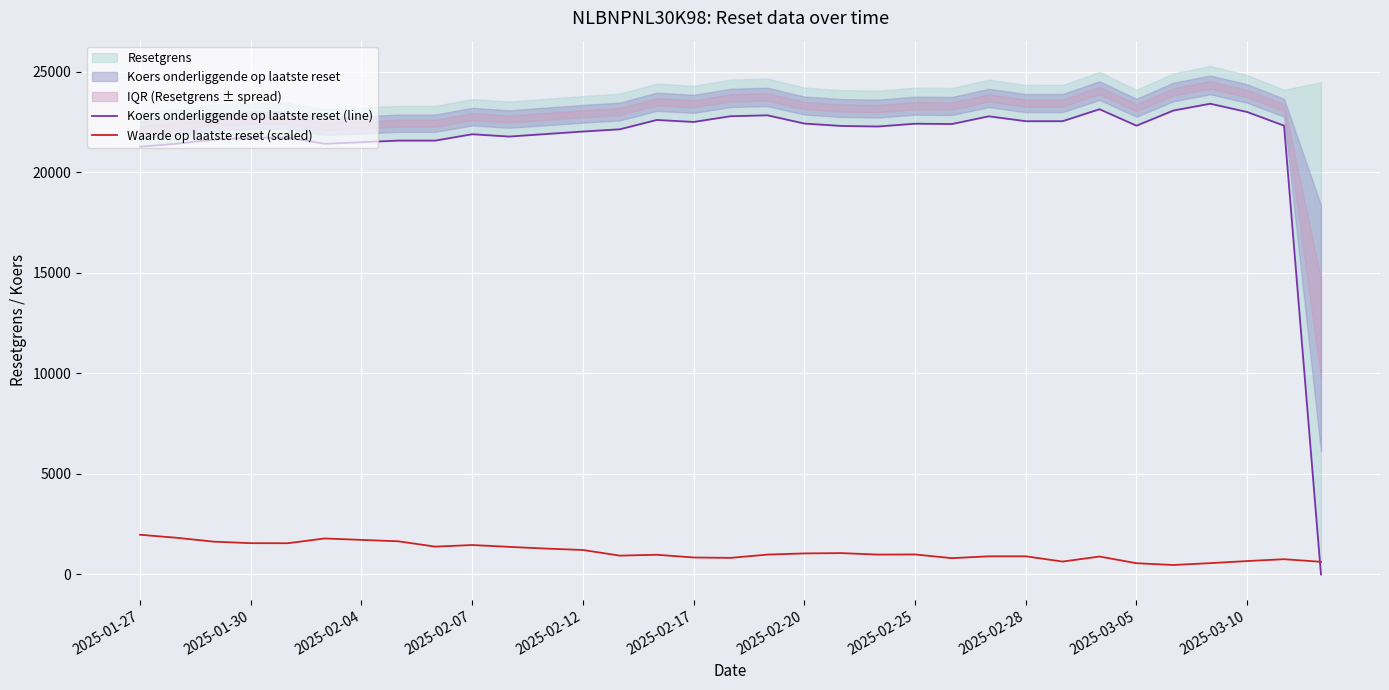

How many lines are shown in the chart?

2